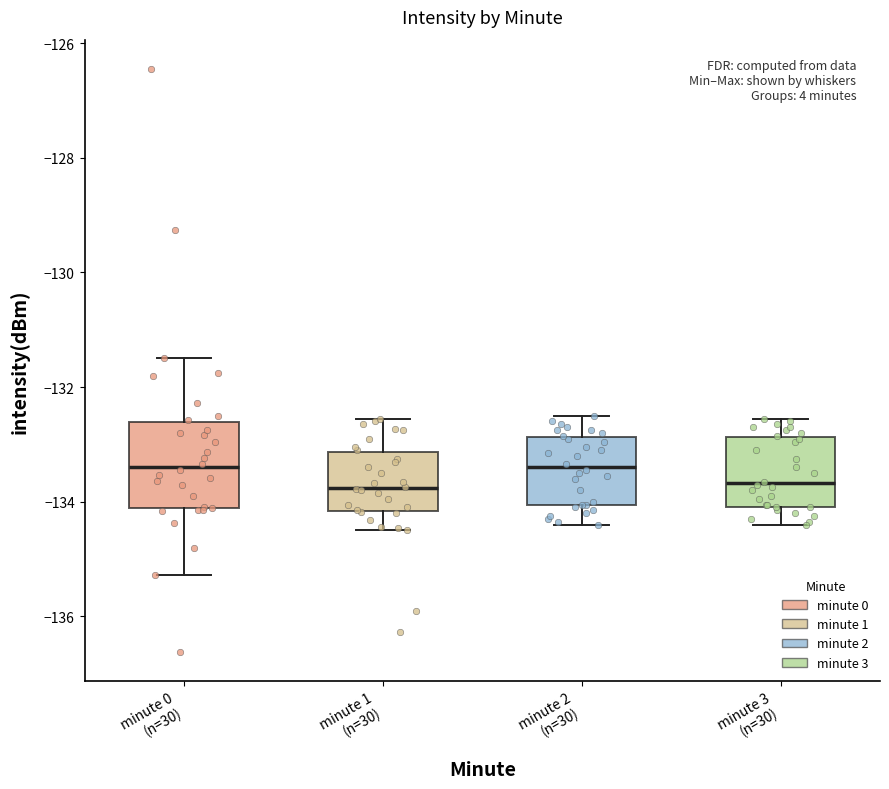

Reading left to right, read every box against the y-axis: the position of its median line, the range the box covers, and the ends of its whiskers. The values are not printed on the chart, so give them approximately, as read against the axis.

minute 0 (n=30): median -133.4, box -134.2 to -132.6, whiskers -135.2 to -131.4
minute 1 (n=30): median -133.8, box -134.2 to -133.2, whiskers -134.4 to -132.6
minute 2 (n=30): median -133.4, box -134.0 to -132.8, whiskers -134.4 to -132.4
minute 3 (n=30): median -133.6, box -134.0 to -132.8, whiskers -134.4 to -132.6